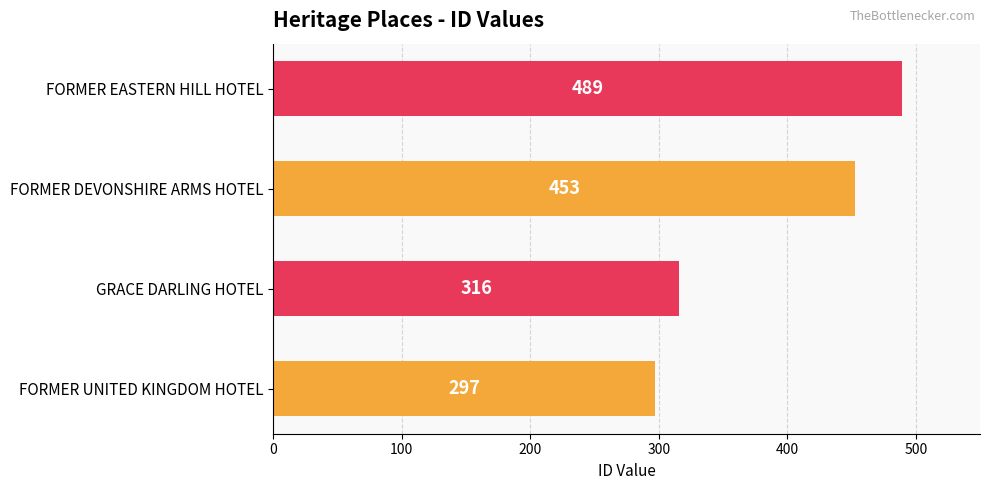

Rank the categories by value from lowest to highest.

FORMER UNITED KINGDOM HOTEL, GRACE DARLING HOTEL, FORMER DEVONSHIRE ARMS HOTEL, FORMER EASTERN HILL HOTEL